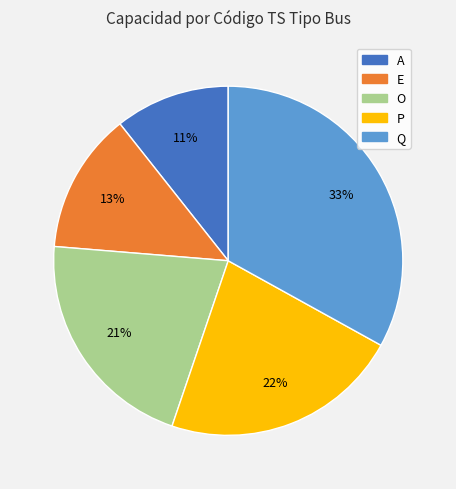

Which has a higher value, P or A?

P